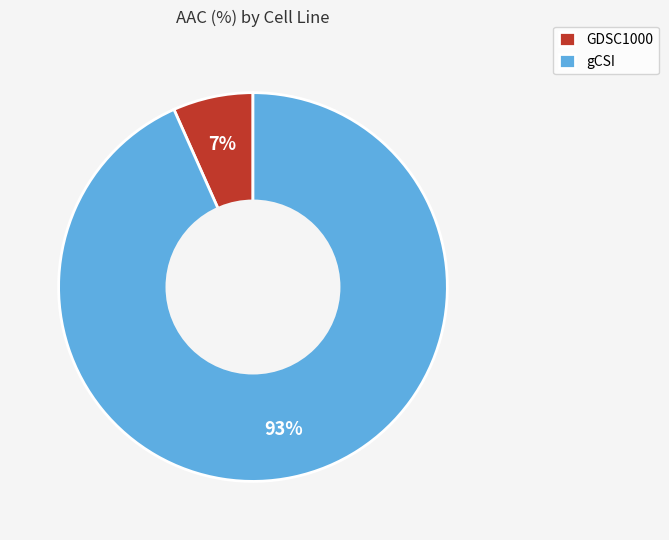

To the nearest percent, what portion does GDSC1000 represent?

7%